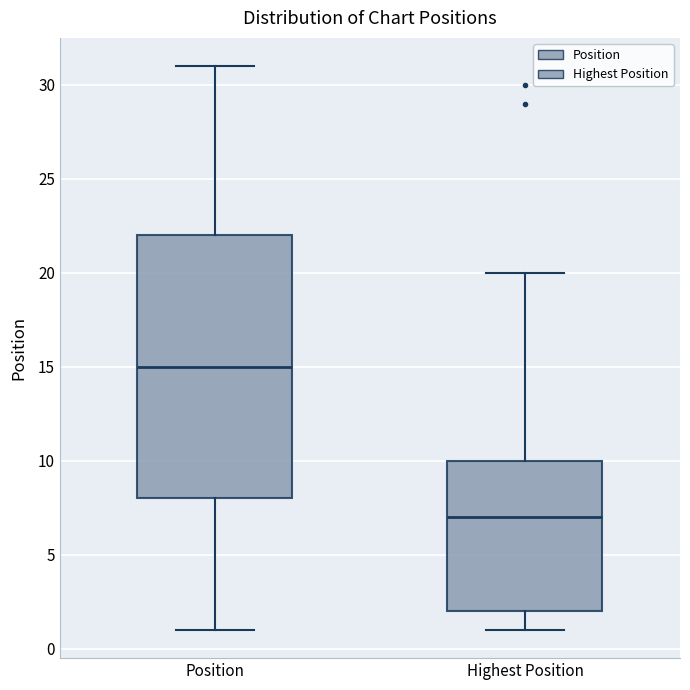

Reading left to right, read every box against the y-axis: the position of its median line, the range the box covers, and the ends of its whiskers. The values are not printed on the chart, so give them approximately, as read against the axis.

Position: median 15, box 8 to 22, whiskers 1 to 31
Highest Position: median 7, box 2 to 10, whiskers 1 to 20